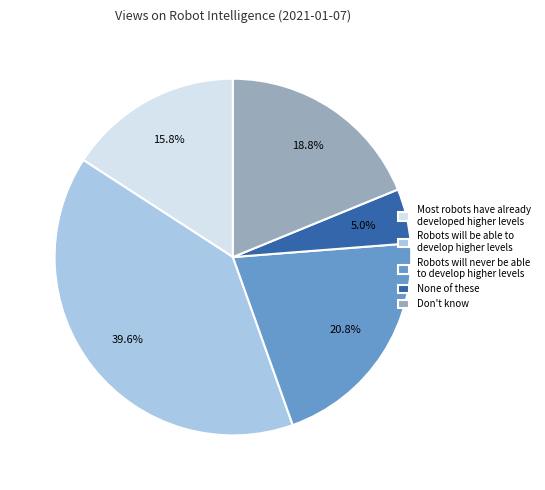

How many slices are in this pie chart?

5